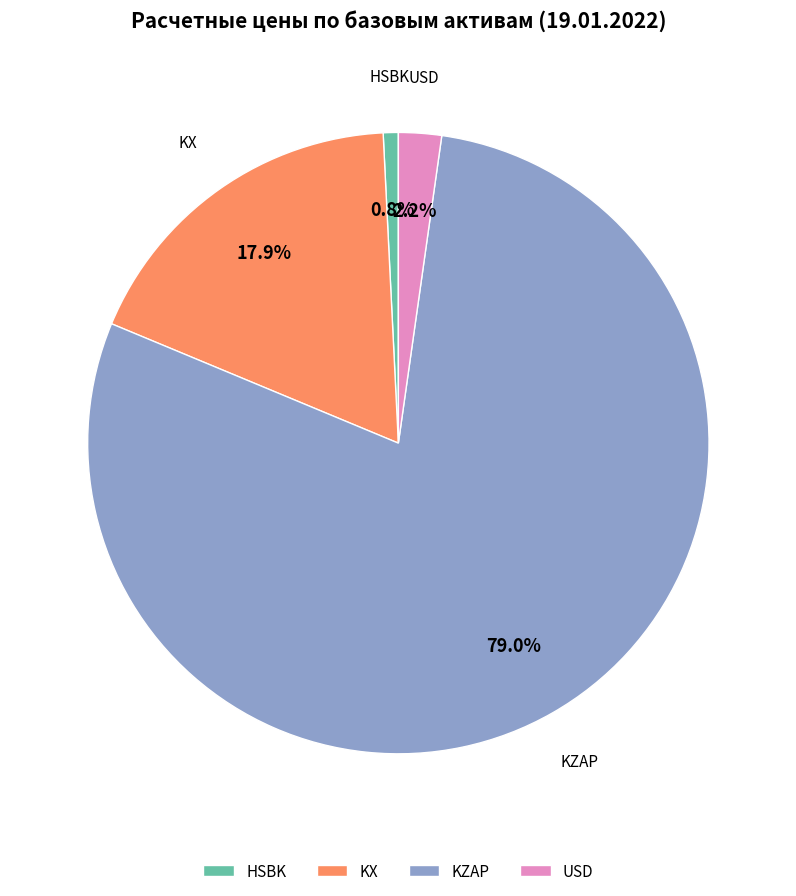

Do KZAP and HSBK together represent more than half of the pie?

Yes